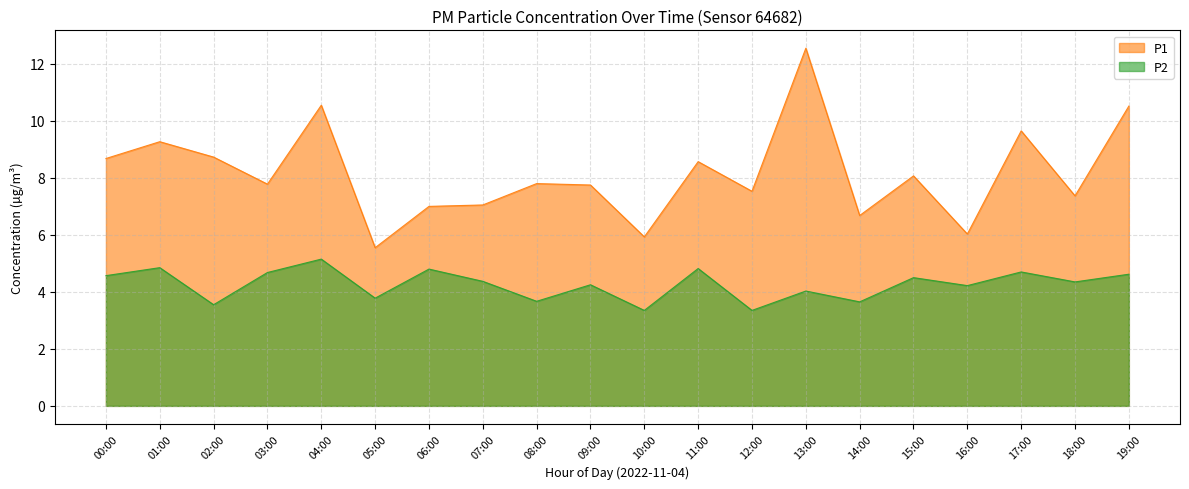

What position from the left is 12:00?

13